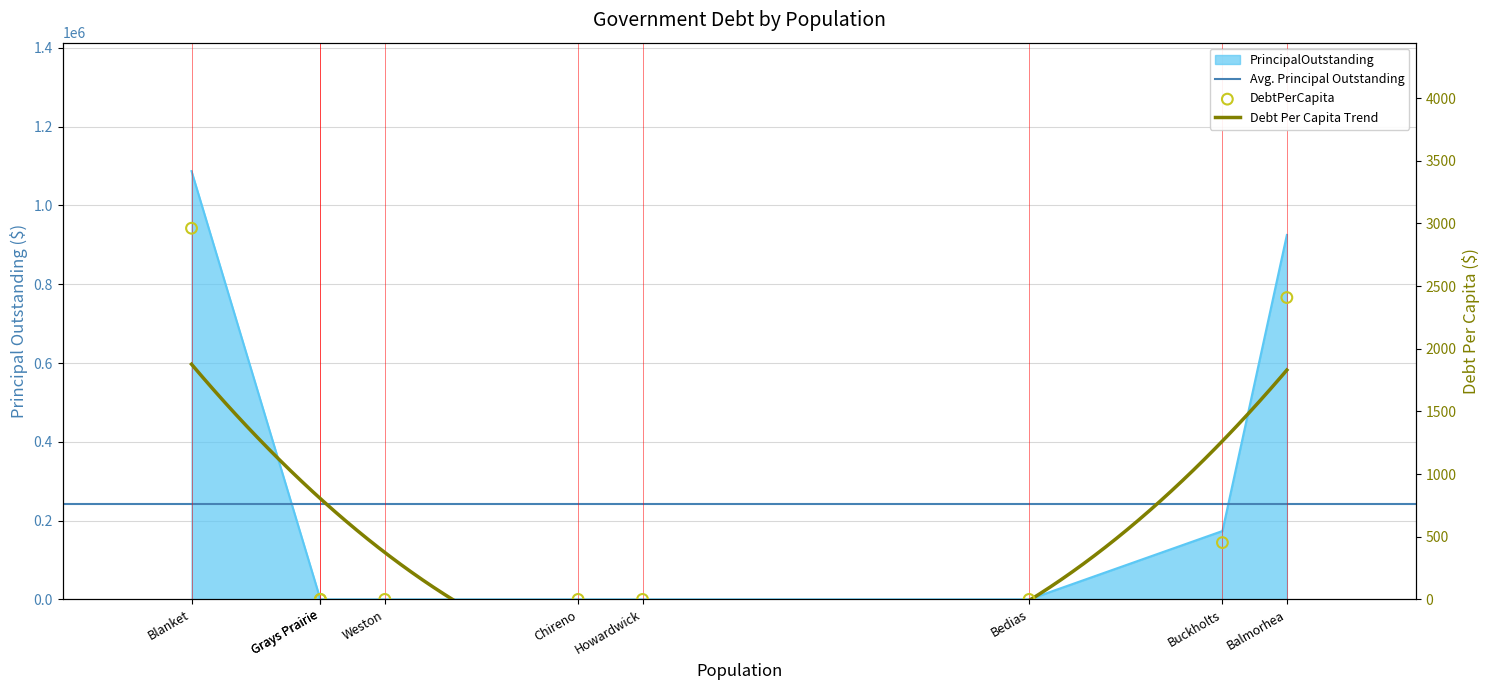

Which series has the largest total across all categories?

PrincipalOutstanding